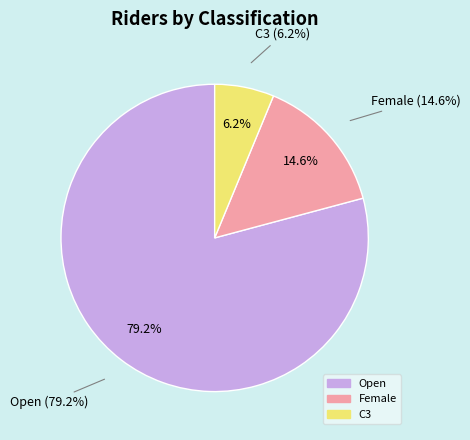

Which slice represents more than half of the pie?

Open